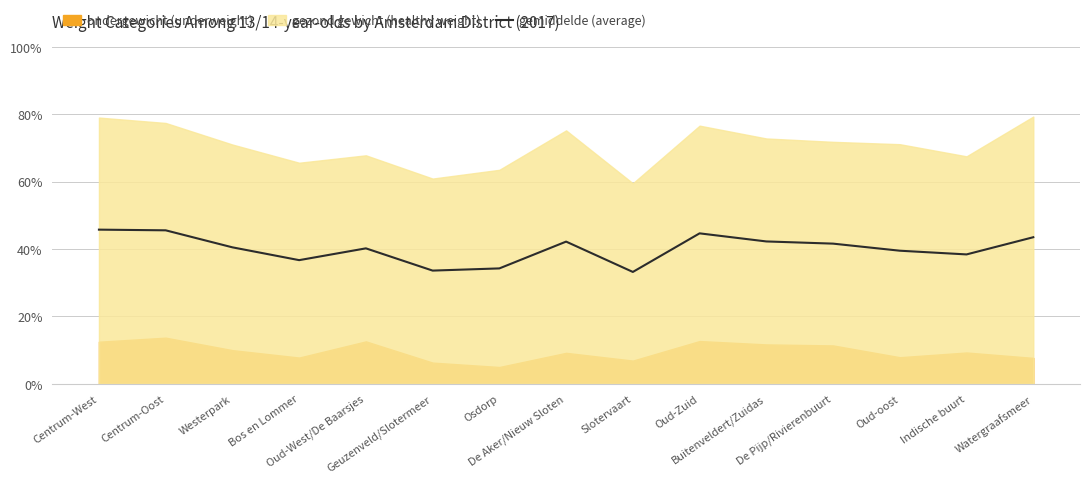

What is the average value?

40.1